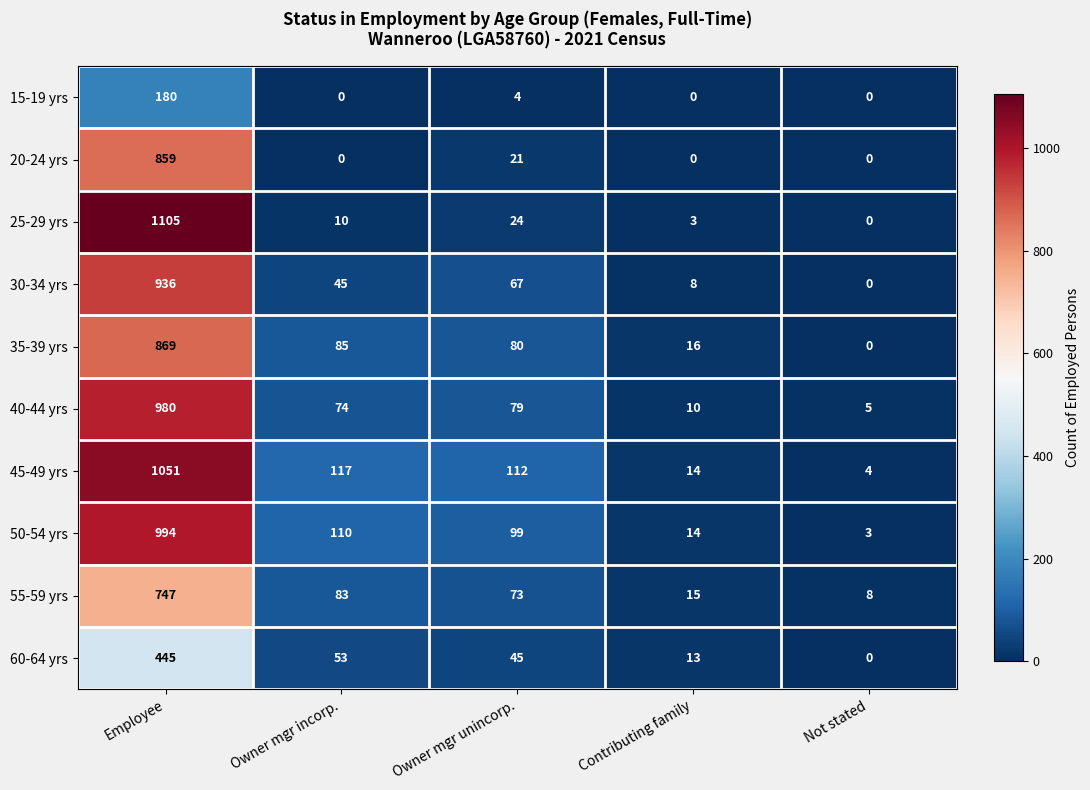

At which label is 50-54 yrs closest to 498?

Owner mgr incorp.